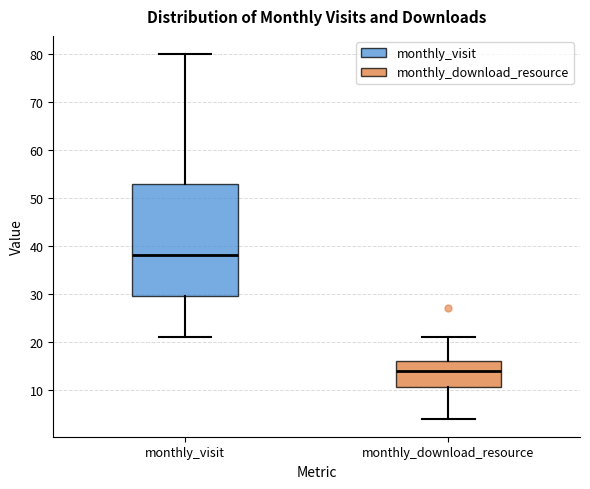

Reading left to right, transcribe this box plot: for each box, give where its median line is, the range the box spans, and where its two whiskers end, as read against the y-axis. The values are not printed on the chart, so give them approximately, as read against the axis.

monthly_visit: median 38, box 30 to 53, whiskers 21 to 80
monthly_download_resource: median 14, box 11 to 16, whiskers 4 to 21